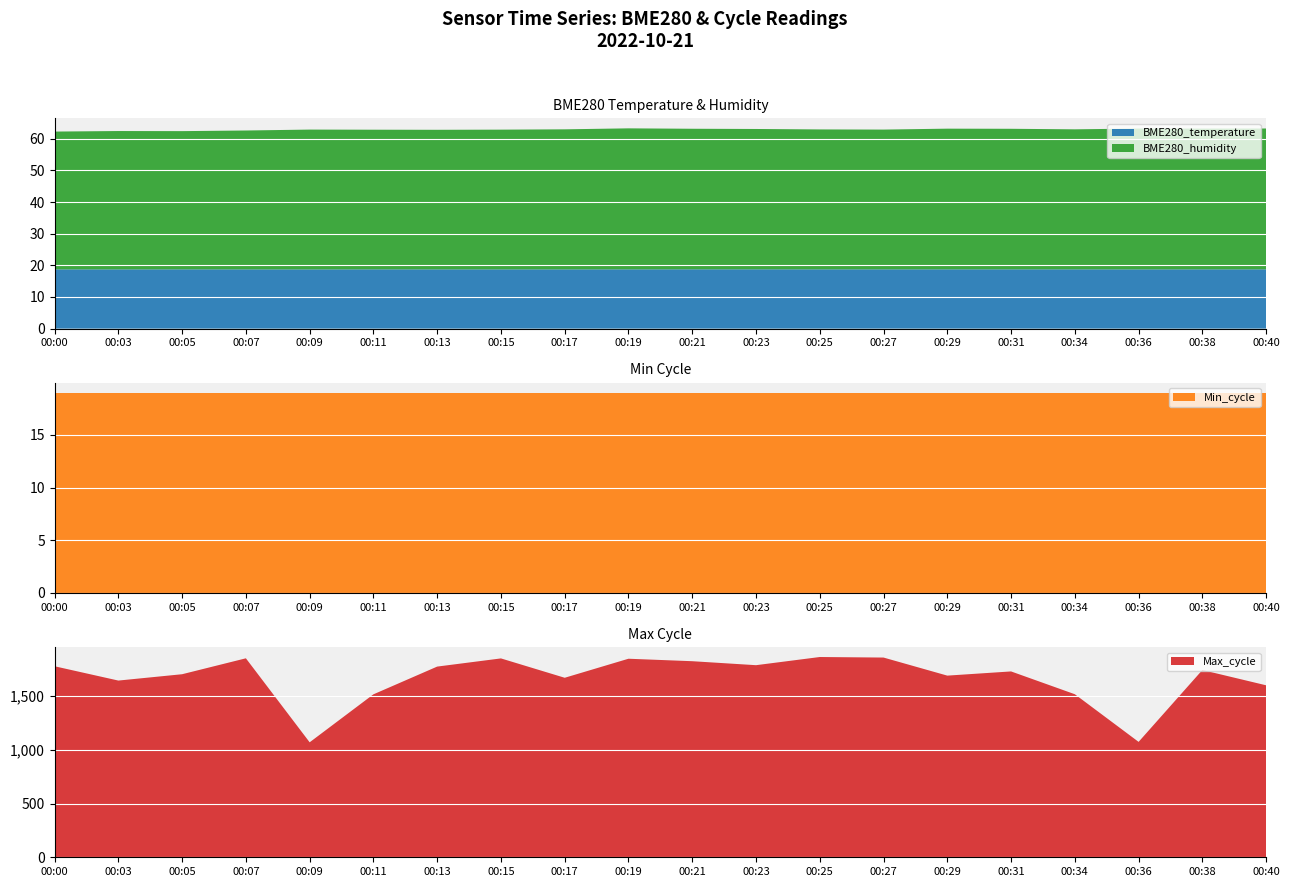

The value of BME280_temperature at 00:40 is 18.7. True or false?

True